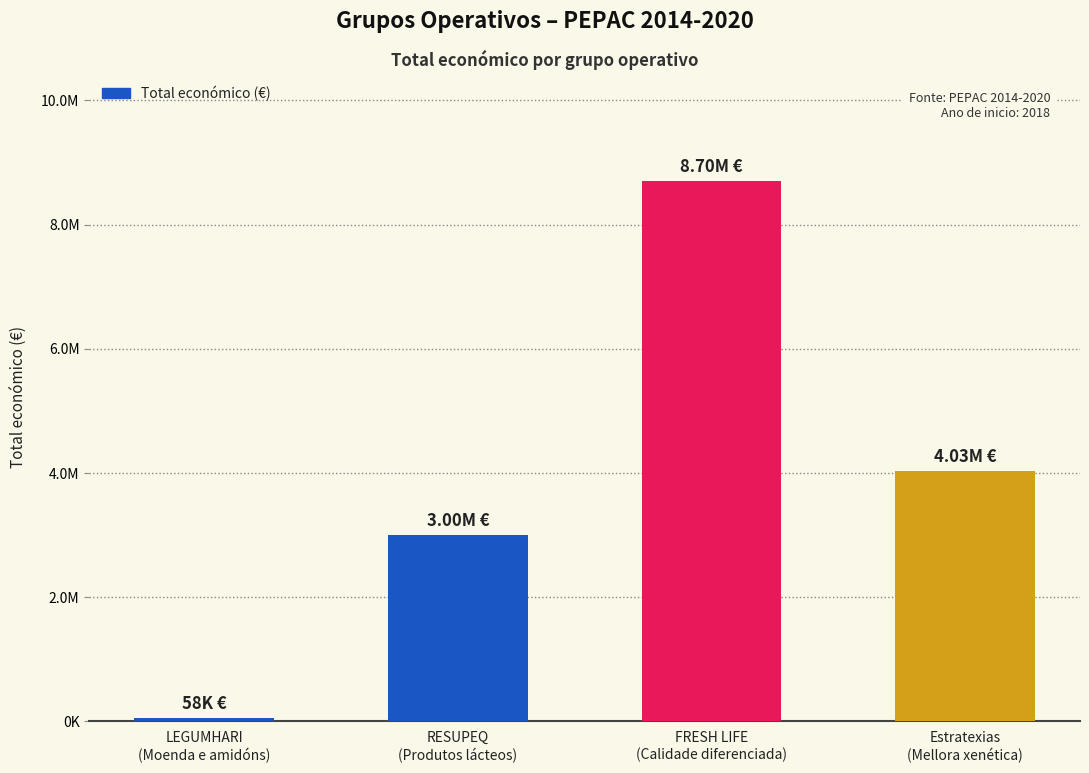

What is the greatest value displayed?

8701686